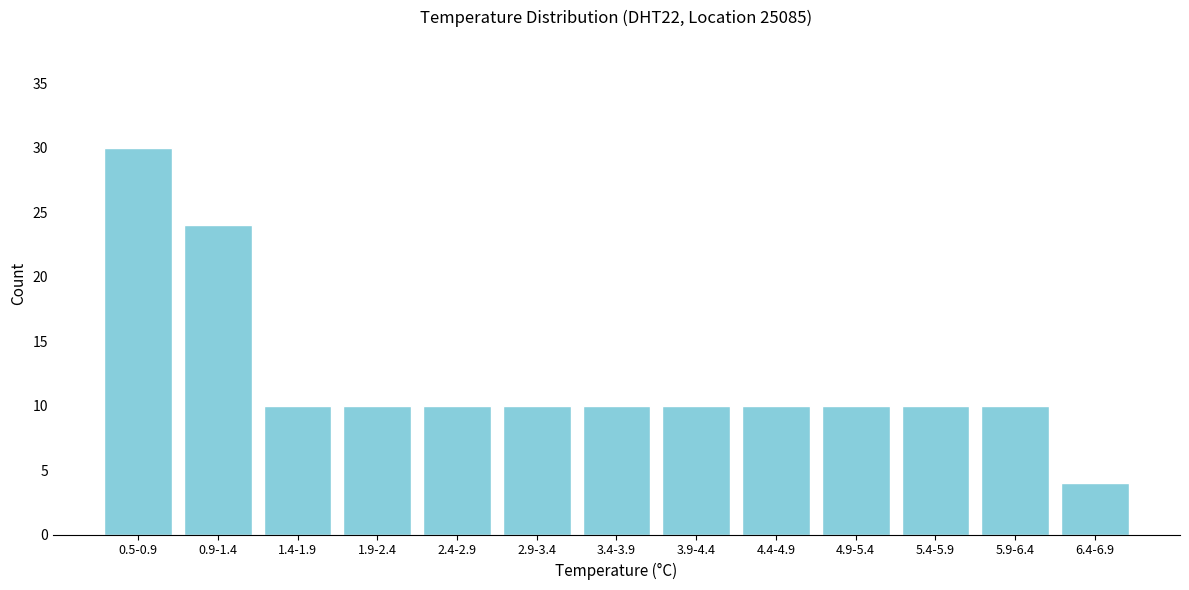

Reading right to left, list all the values displayed in this chart.

6.4-6.9=4	5.9-6.4=10	5.4-5.9=10	4.9-5.4=10	4.4-4.9=10	3.9-4.4=10	3.4-3.9=10	2.9-3.4=10	2.4-2.9=10	1.9-2.4=10	1.4-1.9=10	0.9-1.4=24	0.5-0.9=30